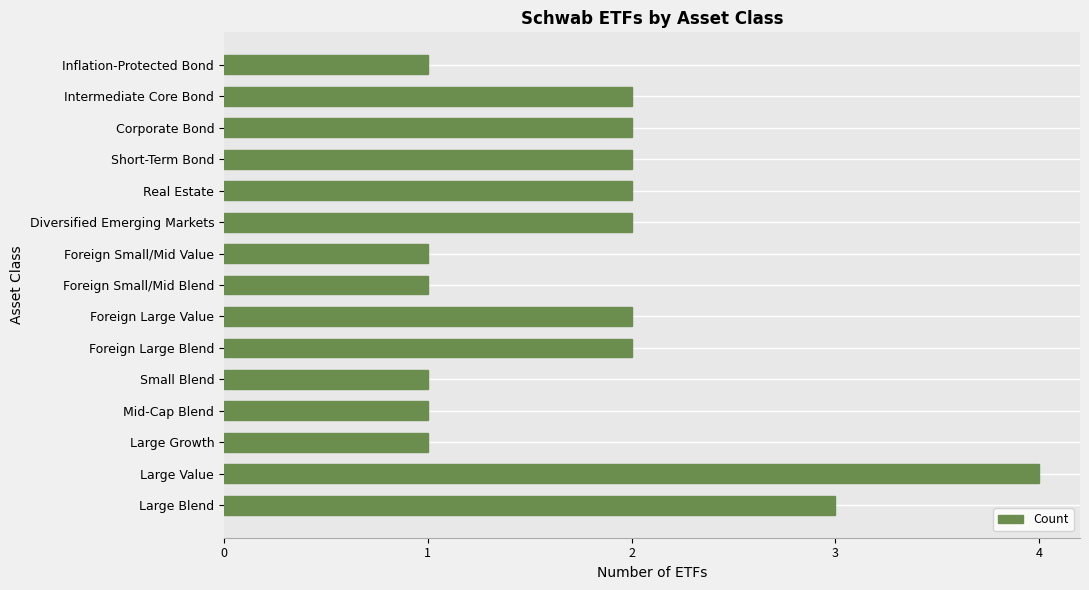

The chart shows a value of 3 at Large Blend. True or false?

True